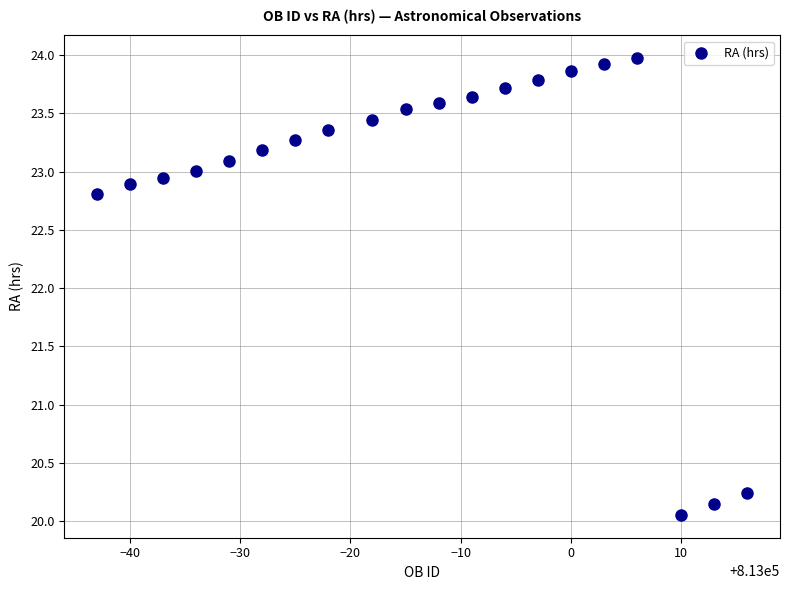

What is the range of X values (max minus min)?

59.0